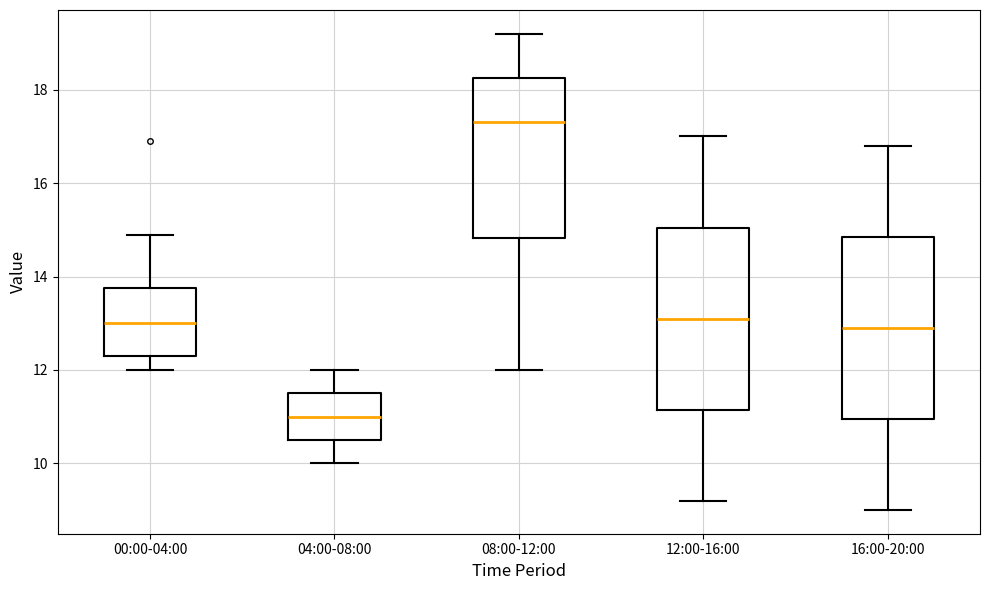

Where does the lower whisker of the box for 12:00-16:00 end on the y-axis? The values are not printed on the chart, so give them approximately, as read against the axis.

9.2